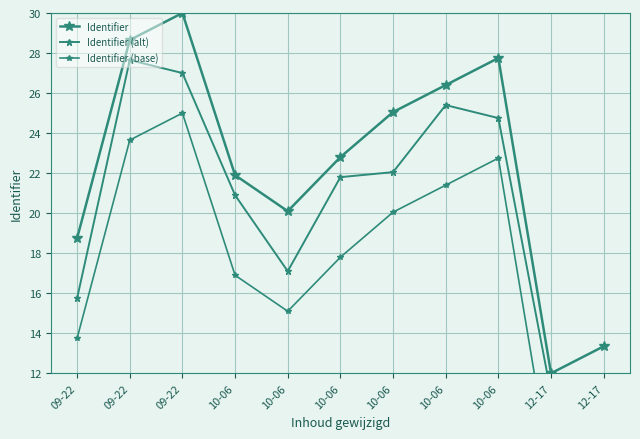

Which category has the highest value in the Identifier series?

09-22